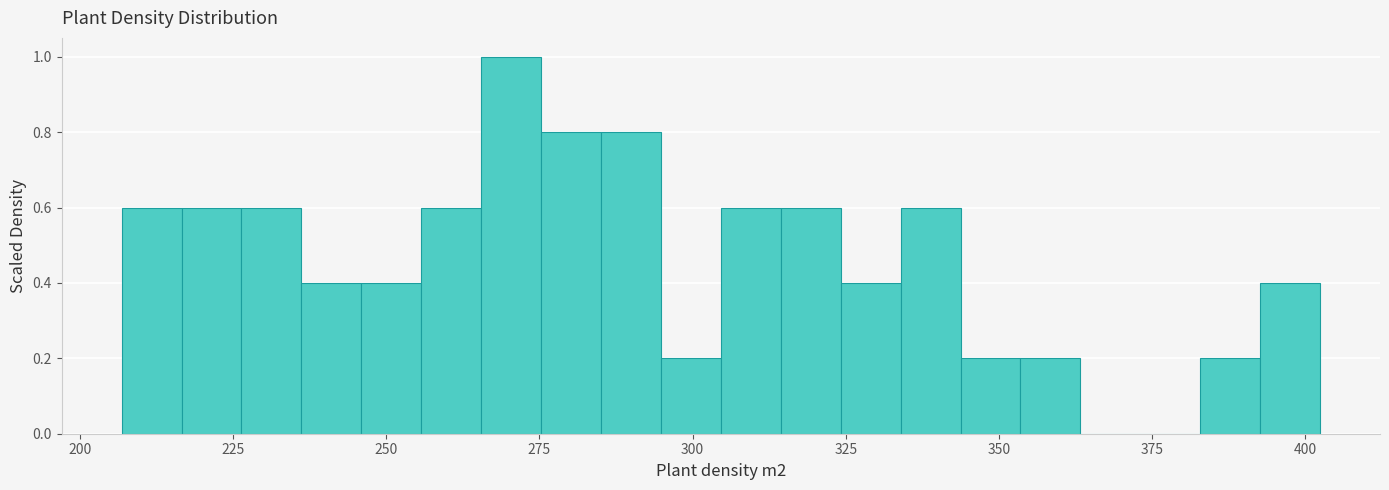

Read against the x-axis, roughly where is the centre of the tallest bar?

270